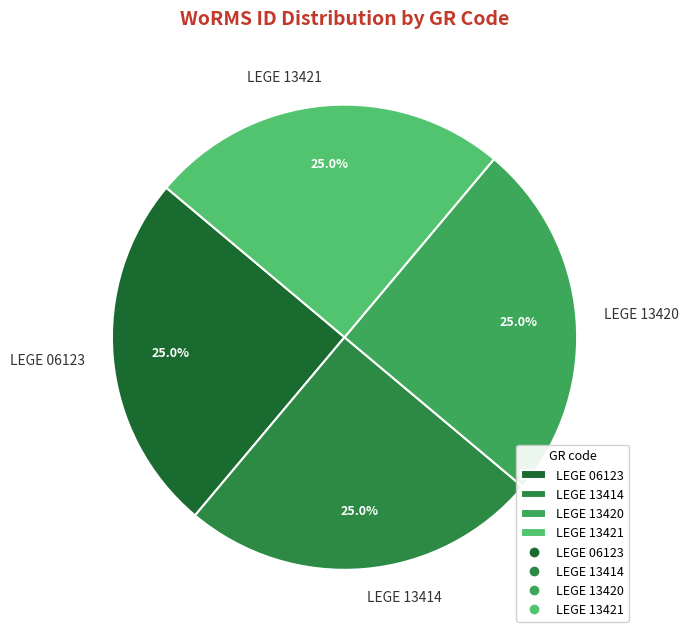

How many segments does this pie chart have?

4